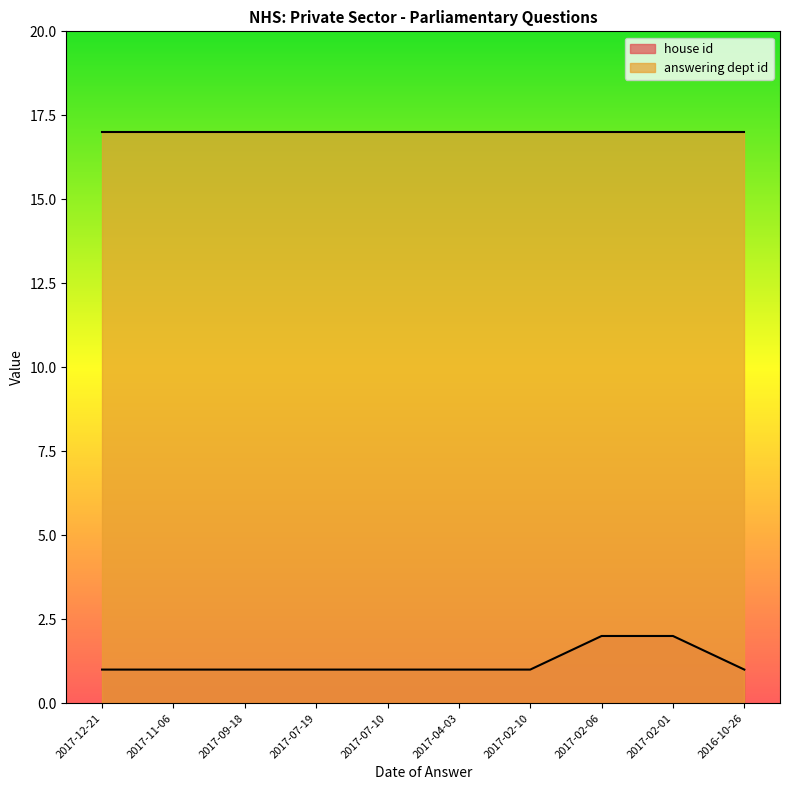

What is the approximate value at 2017-02-10?

1